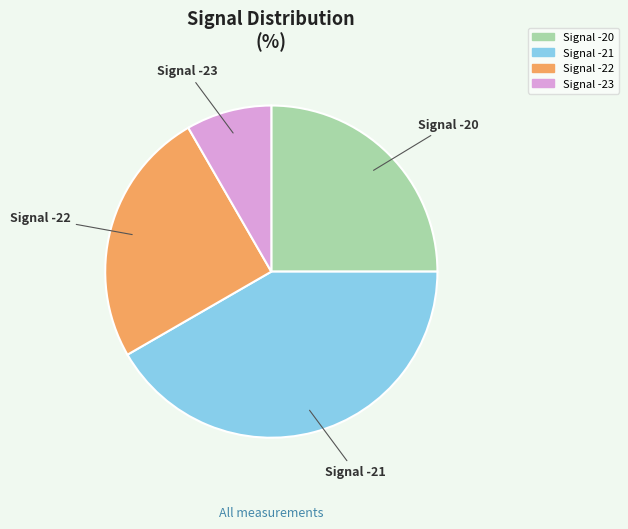

Does any single category account for the majority?

No